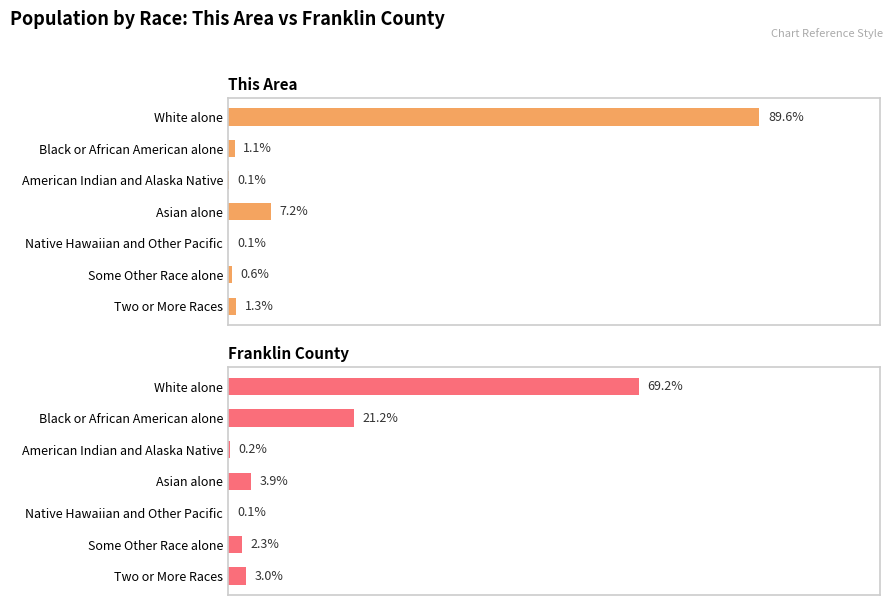

How many data points in Franklin County are above 2?

5